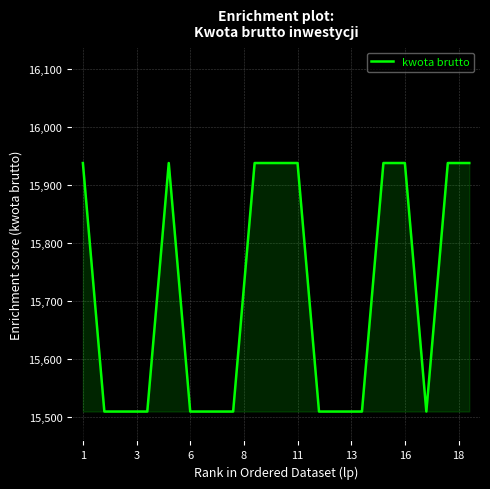

What is the ratio of the value at 13 to the value at -1?

1.0